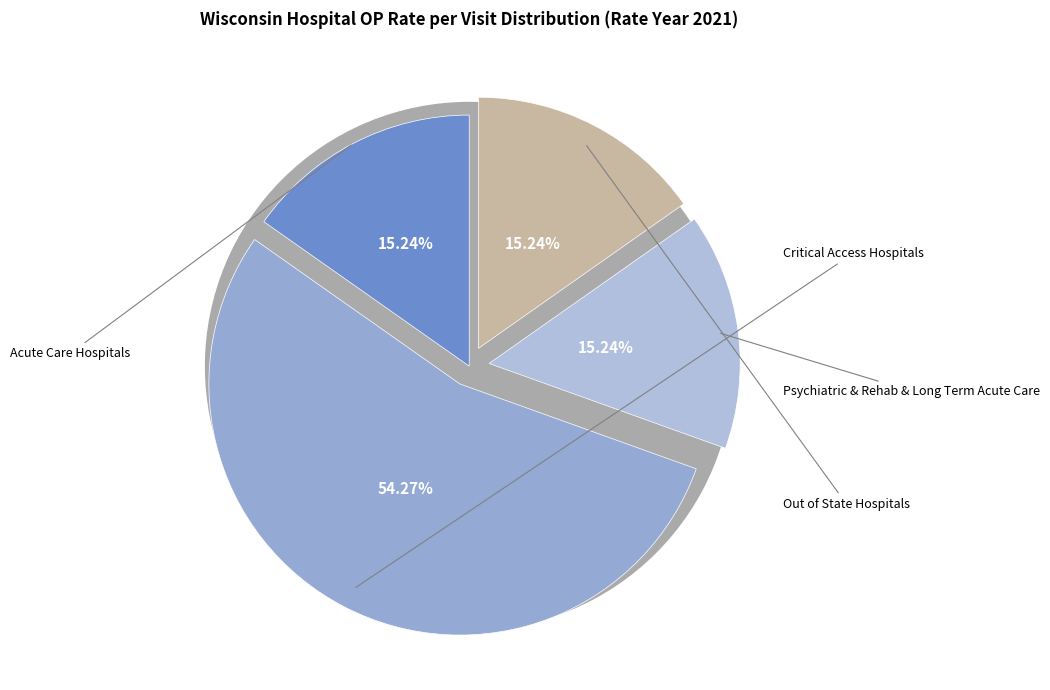

Is it true that Psychiatric & Rehab & Long Term Acute Care is 15% of the pie?

True